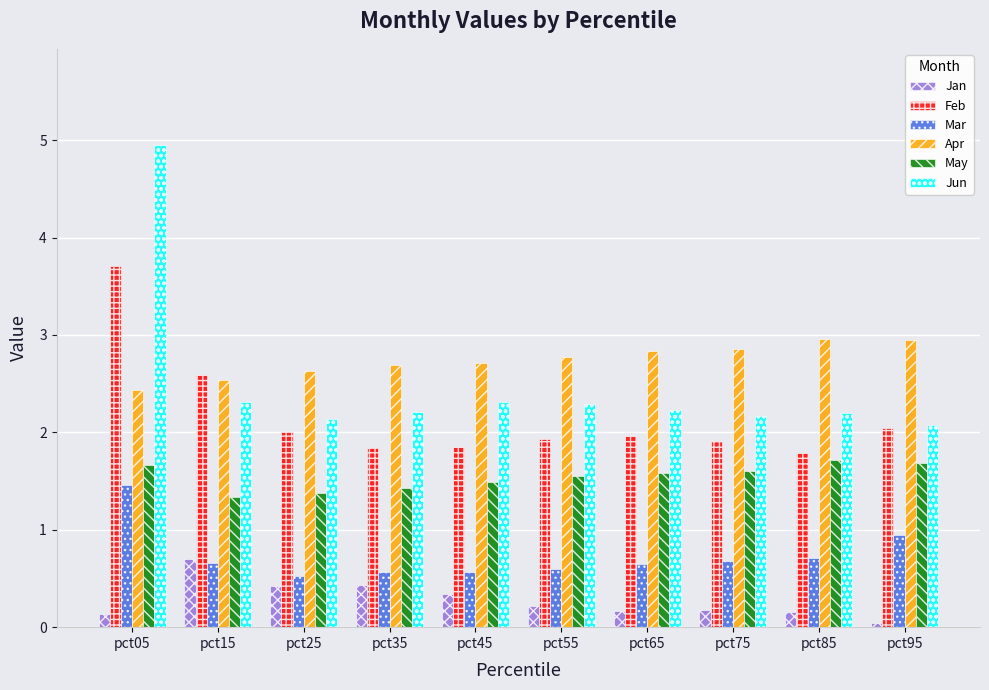

What is the value of the Feb bar at the 9th from the left?

1.8